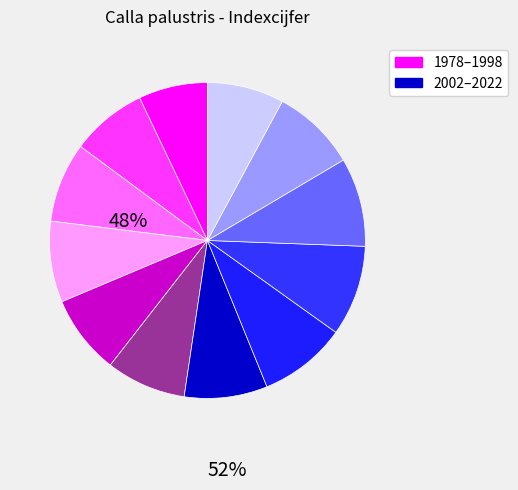

How many slices are in this pie chart?

12